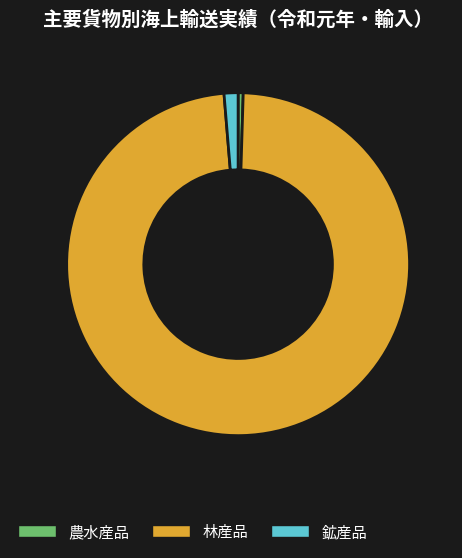

Count the number of slices in the pie.

3